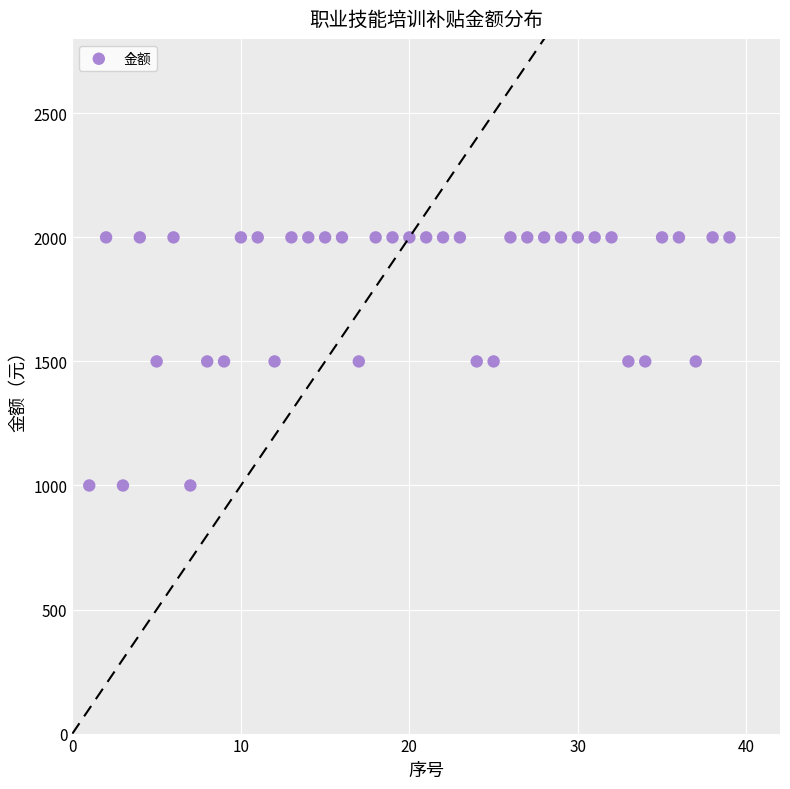

What is the range of X values (max minus min)?

38